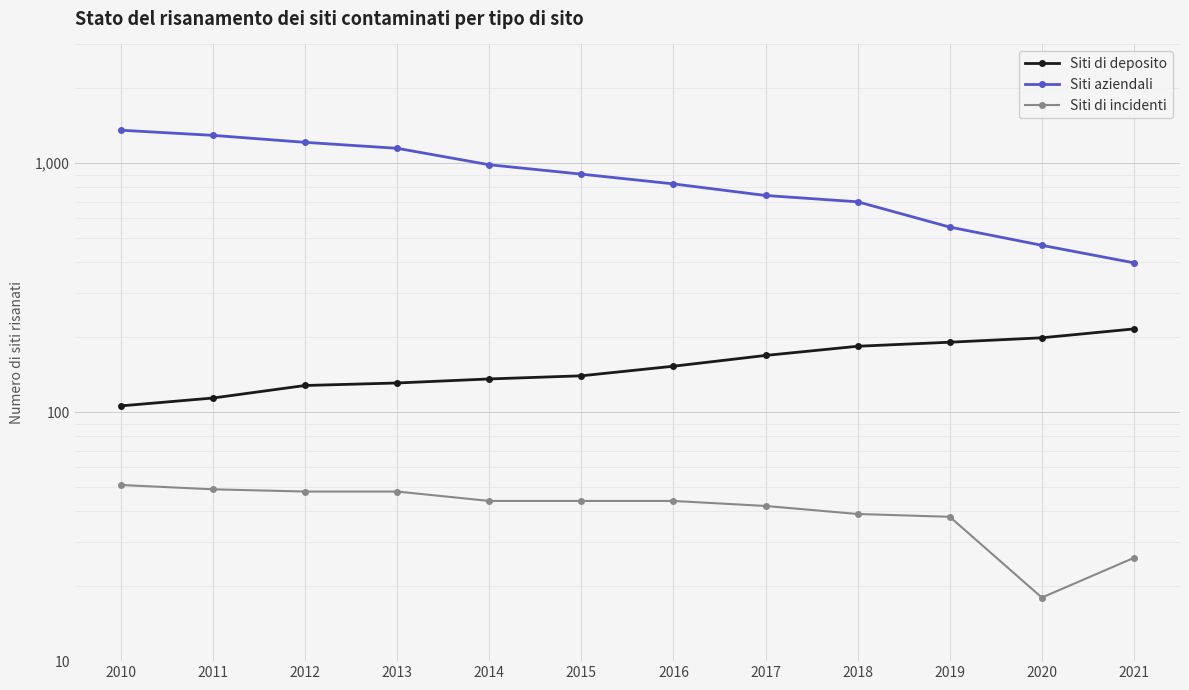

At how many categories does at least one series exceed 1283?

2